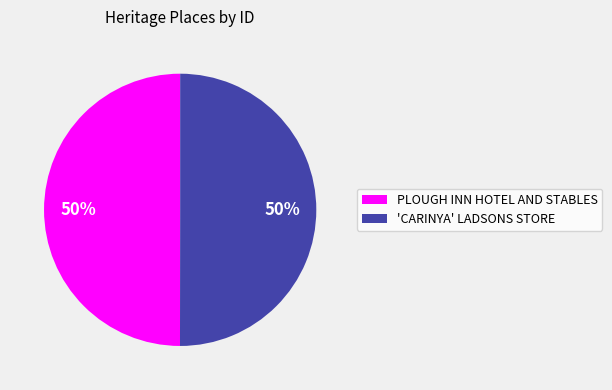

To the nearest percent, what is the combined percentage of PLOUGH INN HOTEL AND STABLES and 'CARINYA' LADSONS STORE?

100%